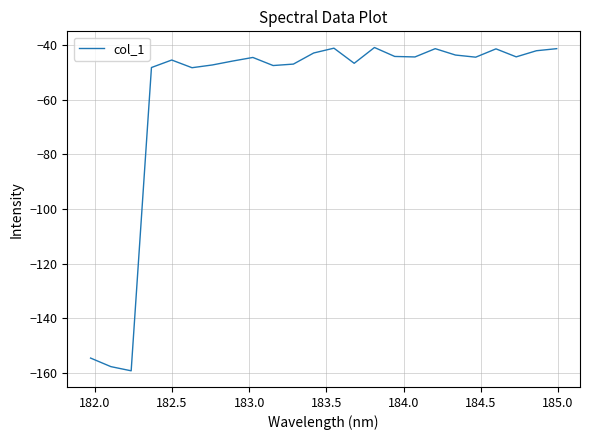

Is this an area chart (filled region under the line)?

No